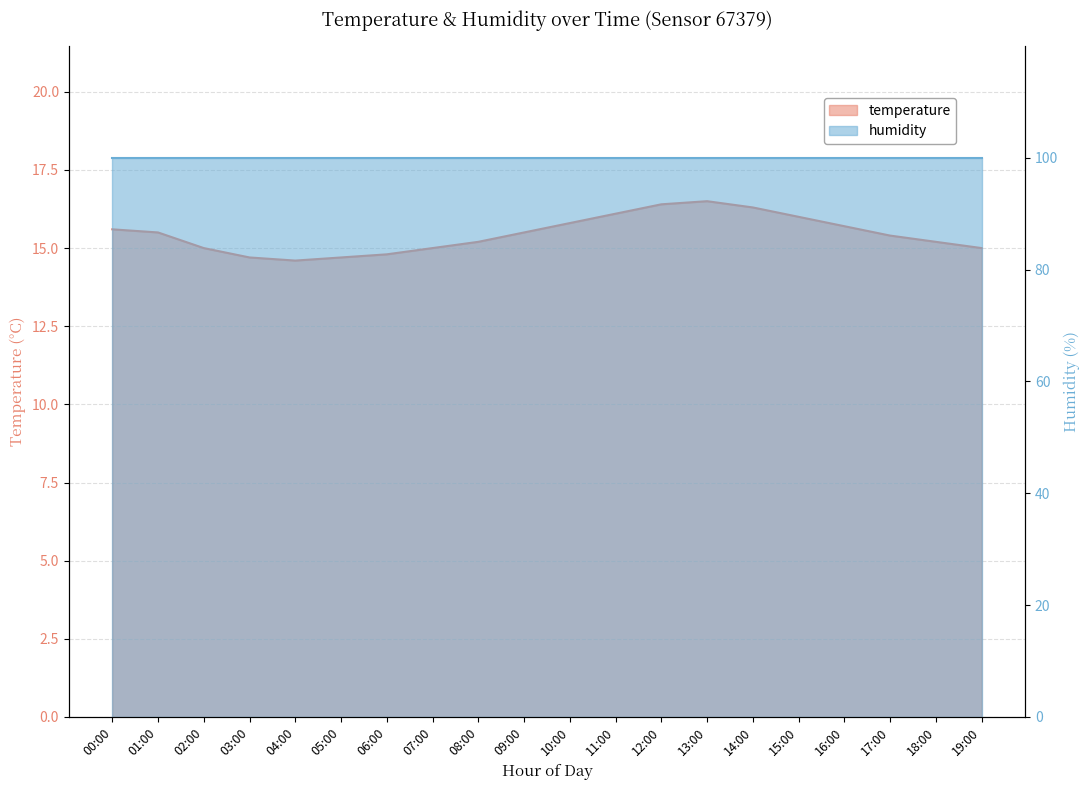

What value does the data have at 16:00?

15.7